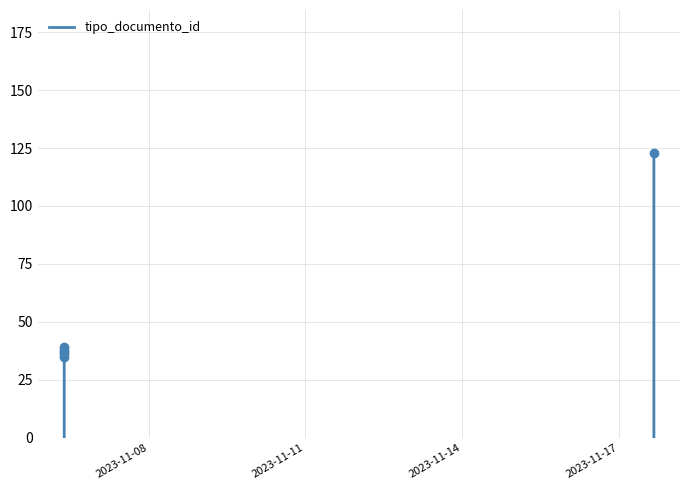

Reading left to right, transcribe all the data shown in this chart.

2023-11-06 09:10:46=38	2023-11-06 09:14:25=35	2023-11-06 09:14:44=36	2023-11-06 09:15:07=39	2023-11-06 09:15:51=37	2023-11-17 16:13:37=123